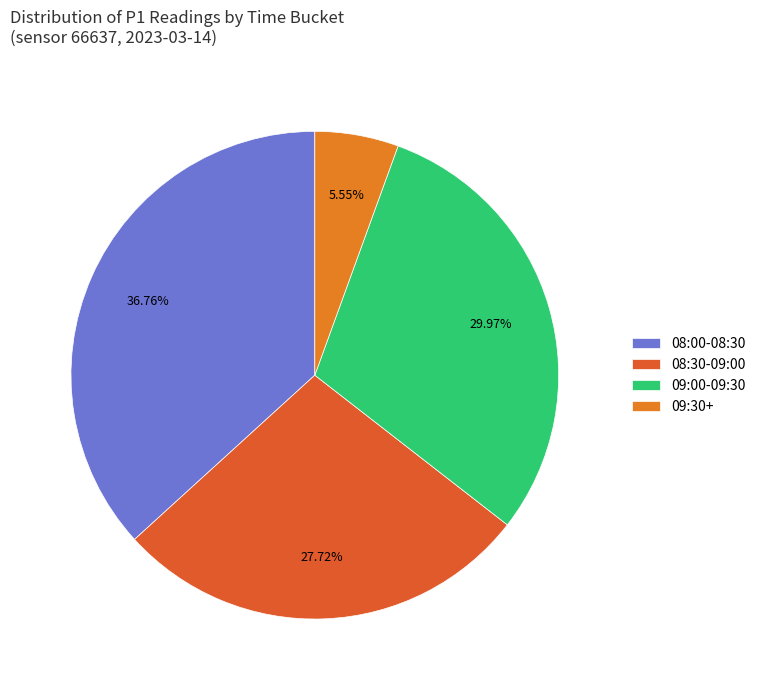

Is there any slice that represents more than half of the pie?

No